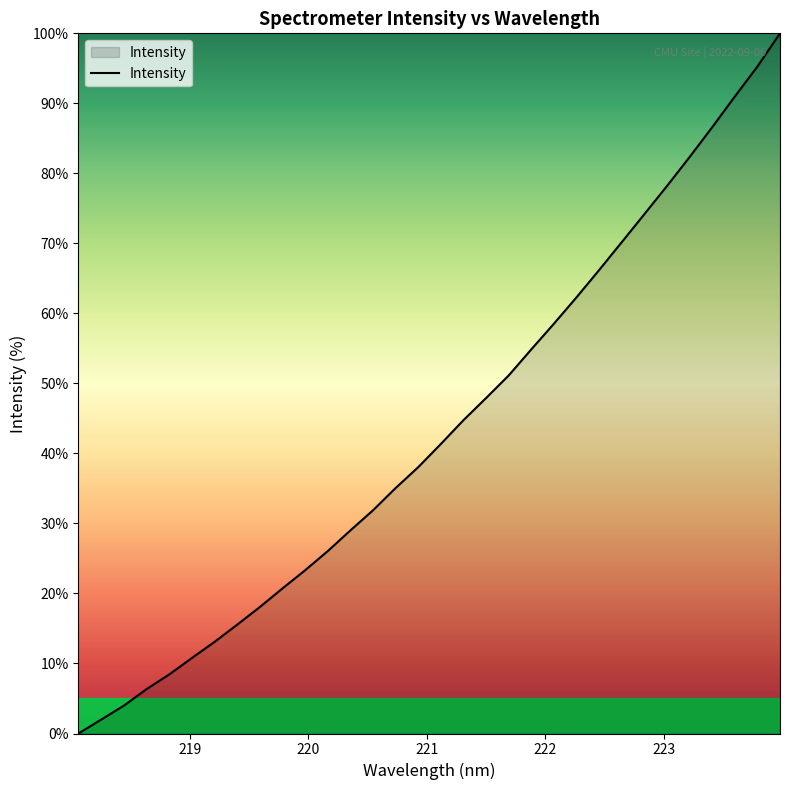

What is the greatest value displayed?

100.0